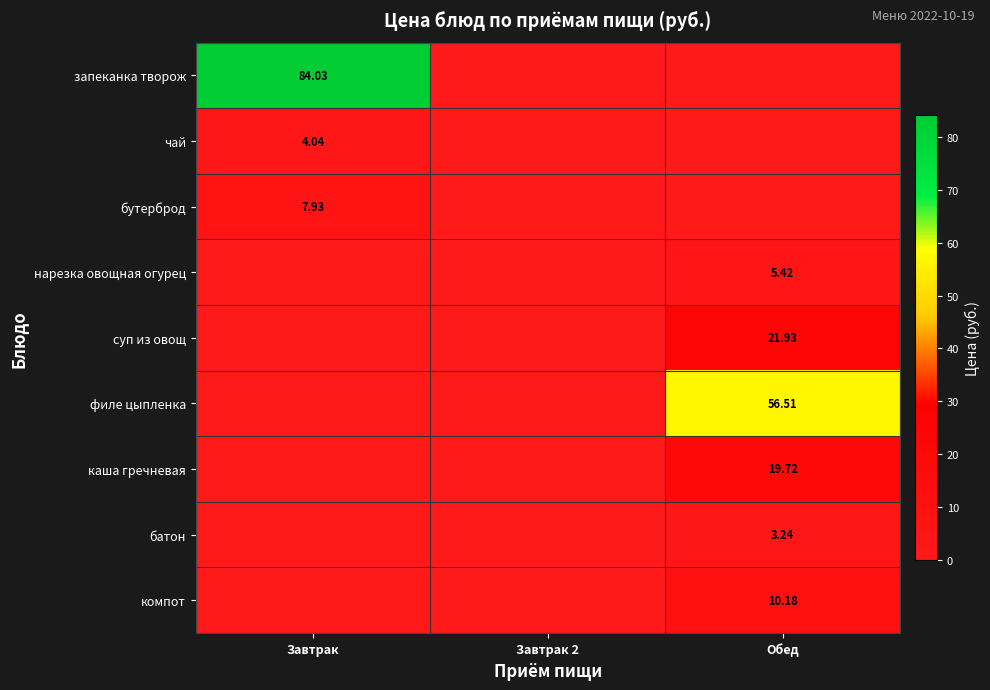

What is the highest value of the компот series?

10.2